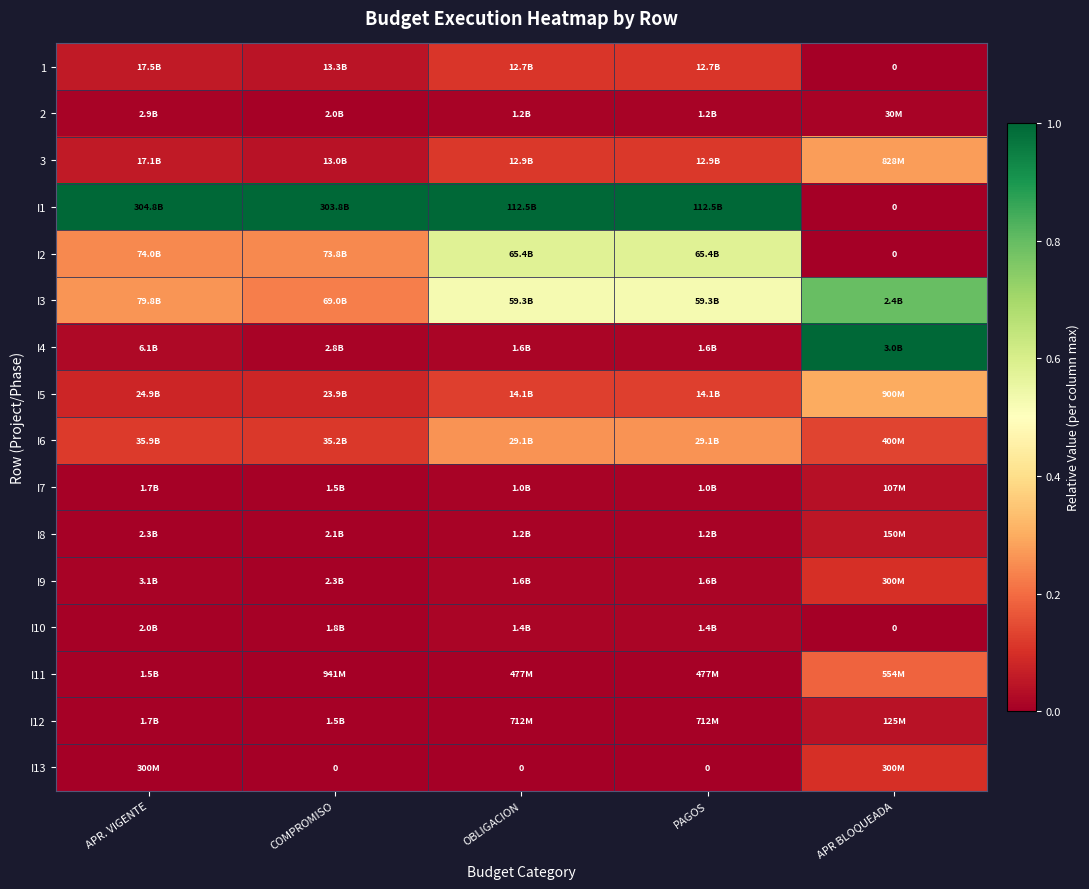

At PAGOS, list the series in order from smallest to largest.

I13, I11, I12, I7, I8, 2, I10, I9, I4, 1, 3, I5, I6, I3, I2, I1